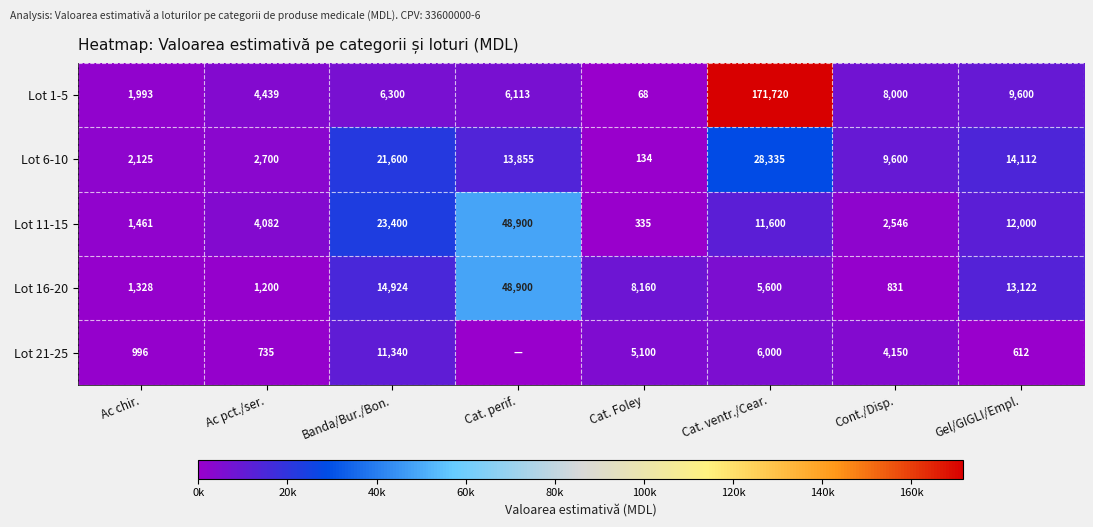

True or false: Lot 1-5 has a value of 12801 at Gel/GIGLI/Empl..

False